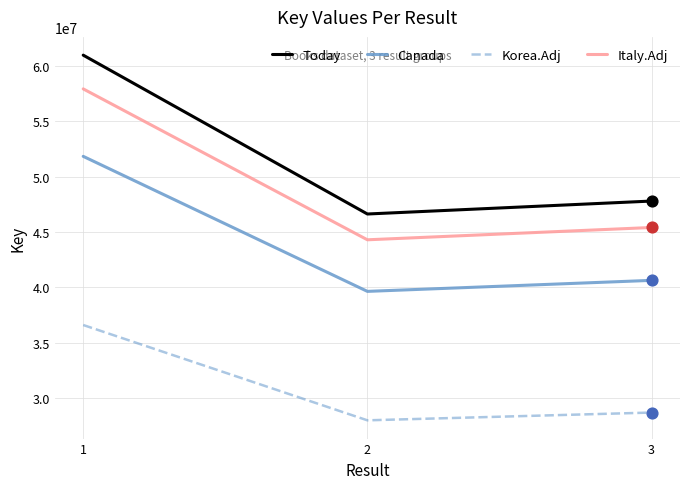

At how many categories does at least one series exceed 34193087?

3